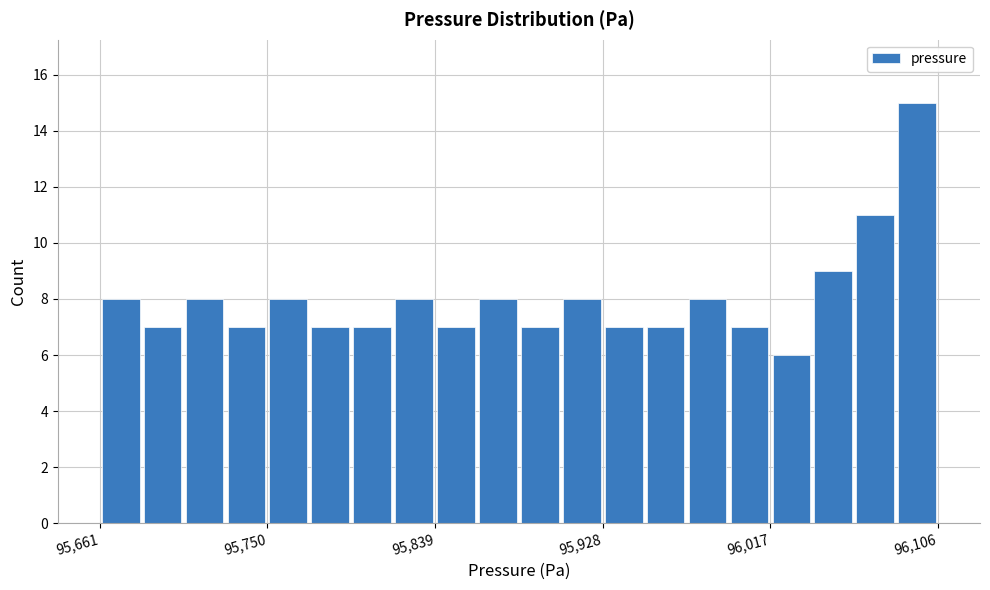

Around what value on the x-axis is the tallest bar? Give the approximate position of its centre, as read against the axis.

96100